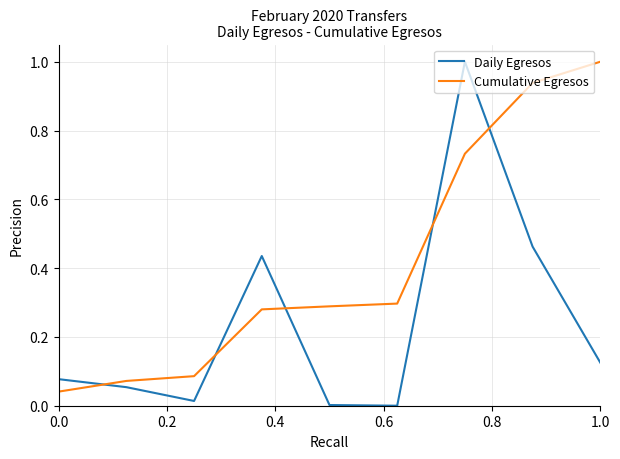

What is the maximum value shown in the chart?

1.0